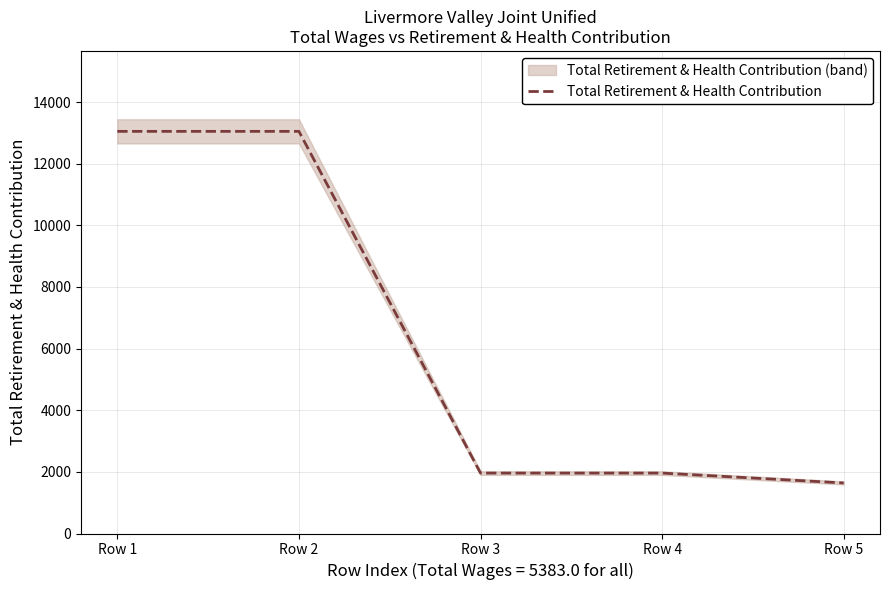

The chart shows a value of 6359 at Row 1. True or false?

False